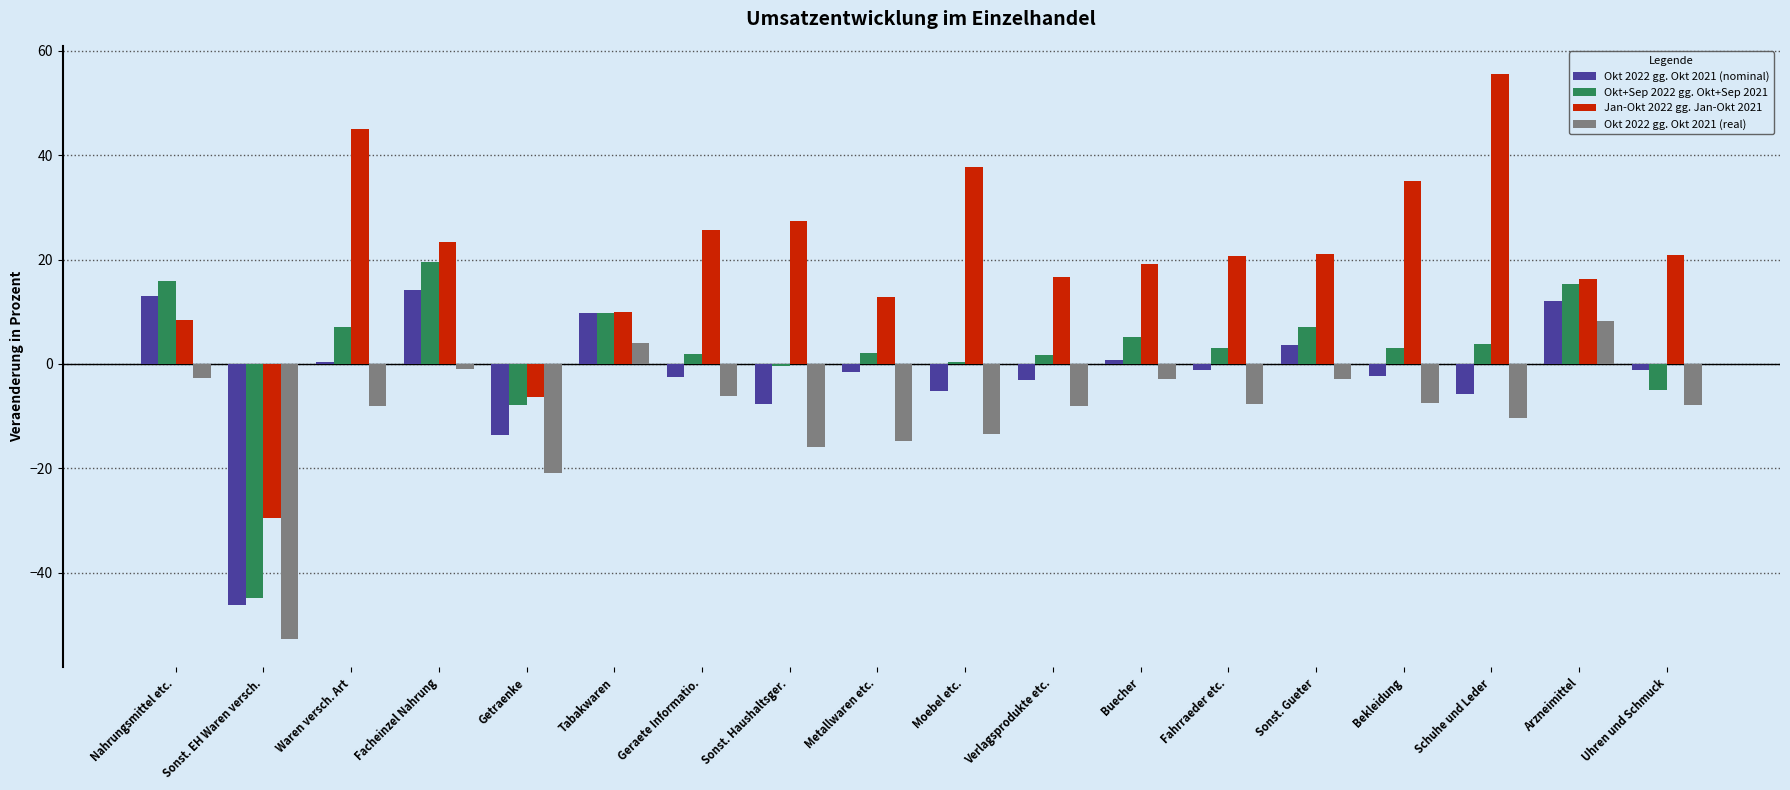

How many series are shown in this chart?

4